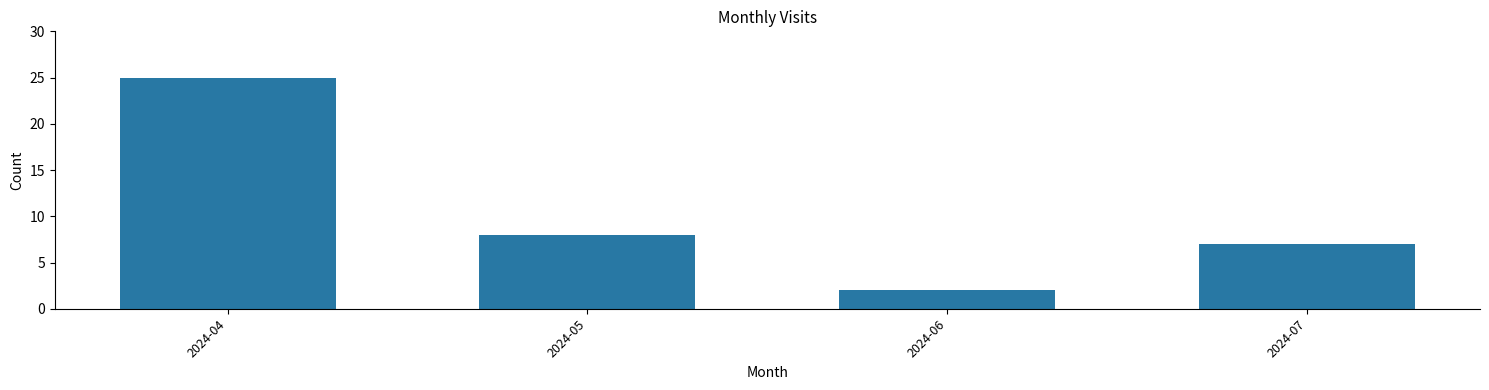

What is the difference between the maximum and minimum values?

23